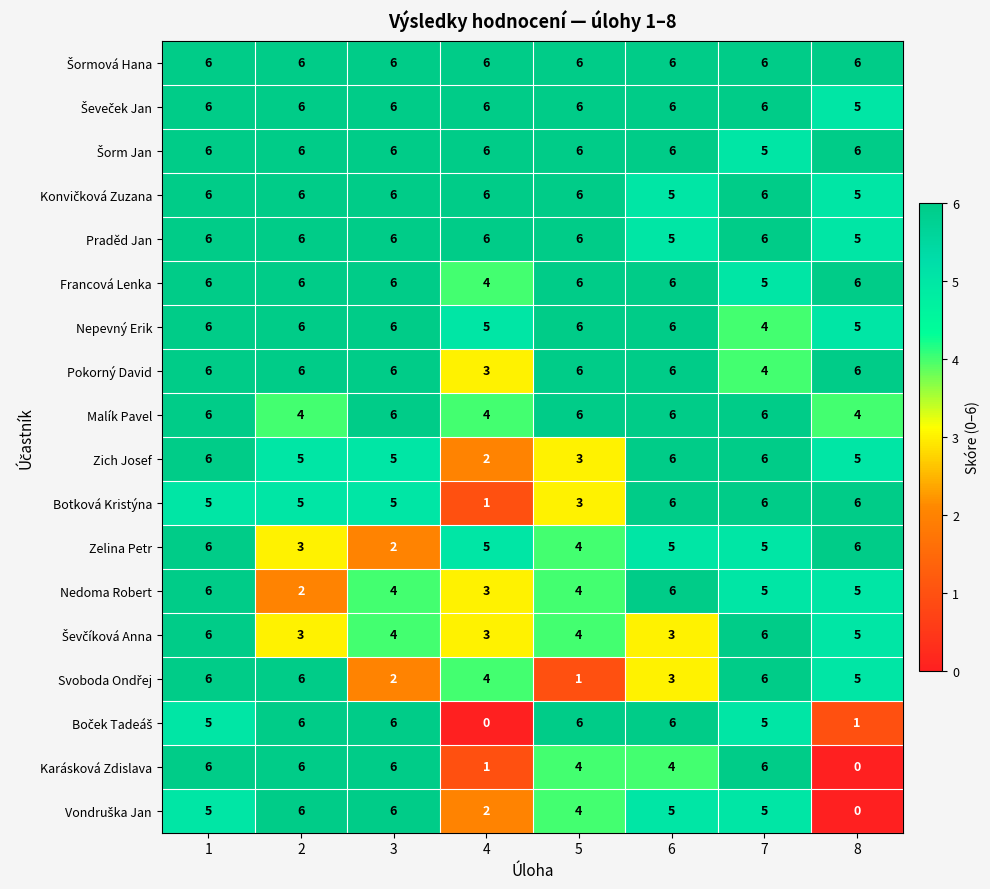

What is the spread (max minus min) of values at 8?

6